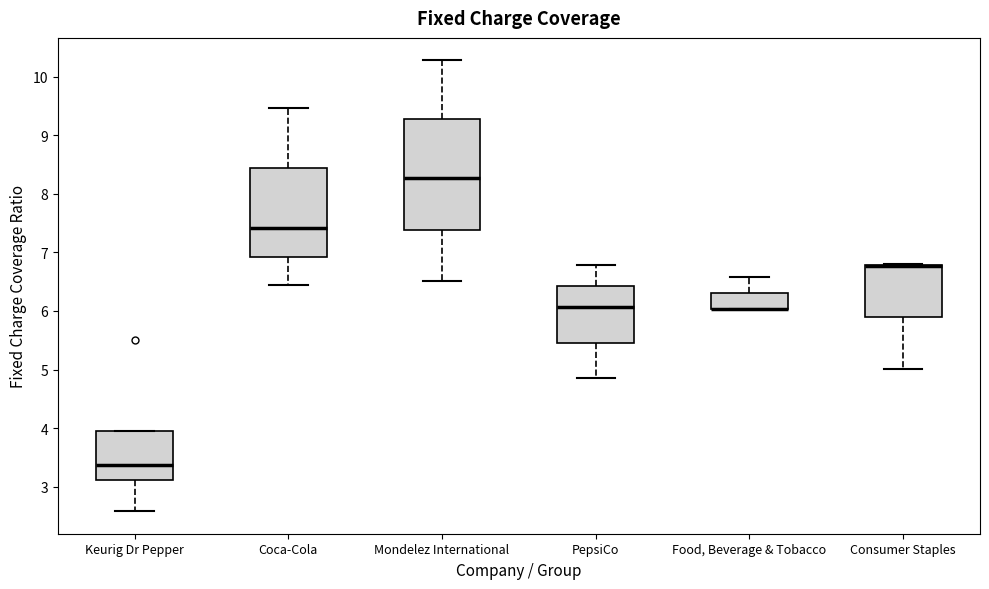

Reading left to right, read every box against the y-axis: the position of its median line, the range the box covers, and the ends of its whiskers. The values are not printed on the chart, so give them approximately, as read against the axis.

Keurig Dr Pepper: median 3.4, box 3.1 to 4.0, whiskers 2.6 to 4.0
Coca-Cola: median 7.4, box 6.9 to 8.4, whiskers 6.5 to 9.5
Mondelez International: median 8.3, box 7.4 to 9.3, whiskers 6.5 to 10.3
PepsiCo: median 6.1, box 5.5 to 6.4, whiskers 4.9 to 6.8
Food, Beverage & Tobacco: median 6.0 (drawn on the box's lower edge), box 6.0 to 6.3, whiskers 6.0 to 6.6
Consumer Staples: median 6.8 (drawn on the box's upper edge), box 5.9 to 6.8, whiskers 5.0 to 6.8